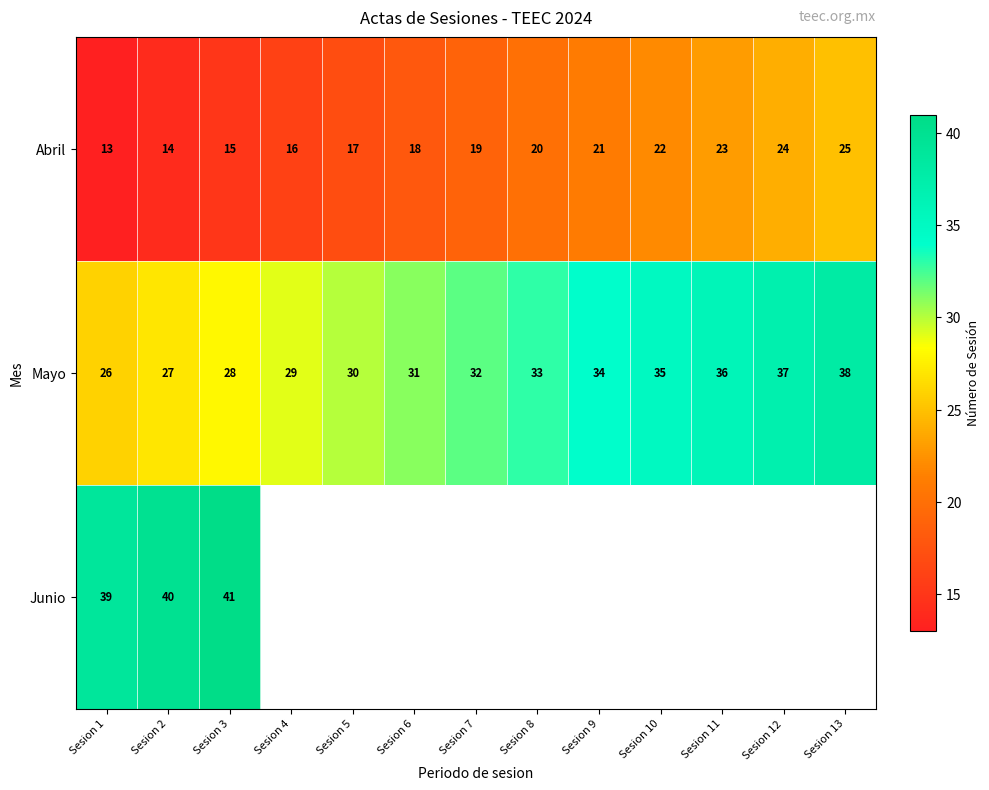

Is it true that Abril equals 13 at Sesion 13?

False